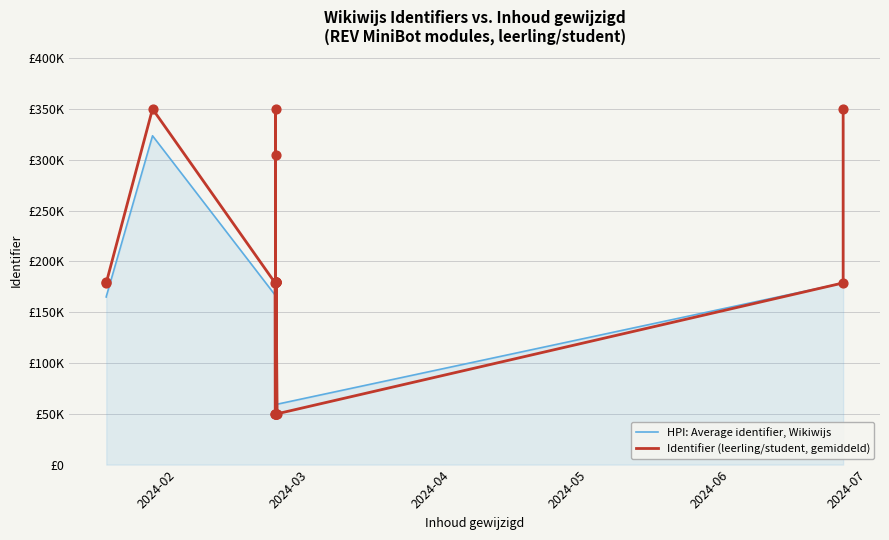

Is the value of HPI: Average identifier, Wikiwijs at 2024-04 greater than the value of Identifier (leerling/student, gemiddeld) at 9?

Yes